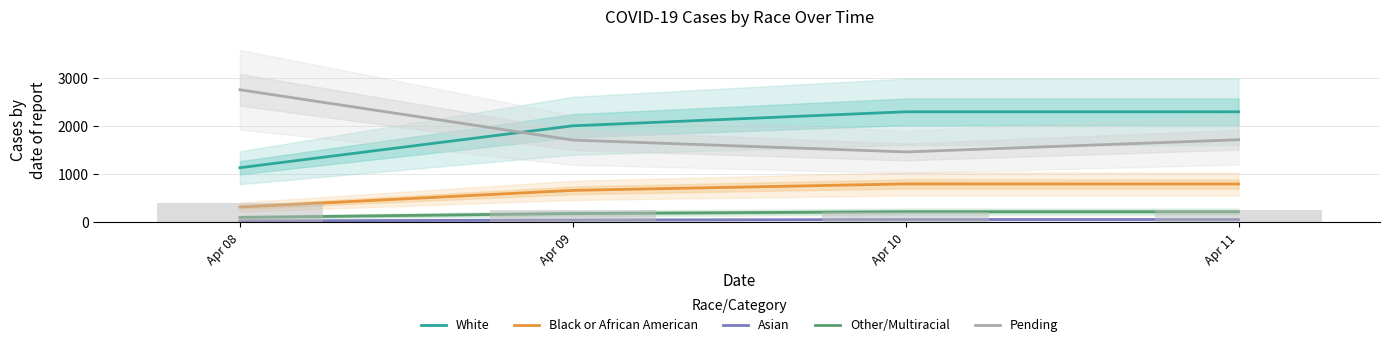

Reading right to left, list all the values displayed in this chart.

White: 2305	2305	2013	1140
Black or African American: 801	803	668	320
Asian: 61	61	51	32
Other/Multiracial: 224	224	186	106
Pending: 1723	1469	1716	2764